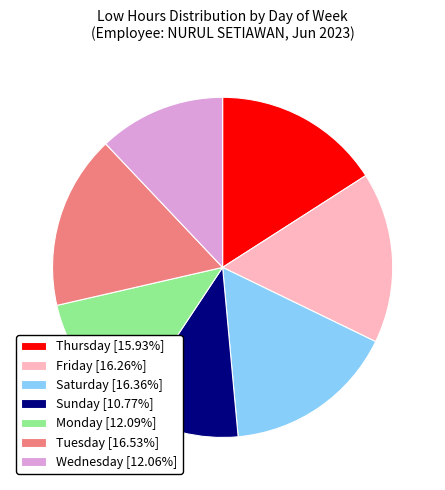

What is the ratio of the value at Friday [16.26%] to the value at Monday [12.09%]?

1.3